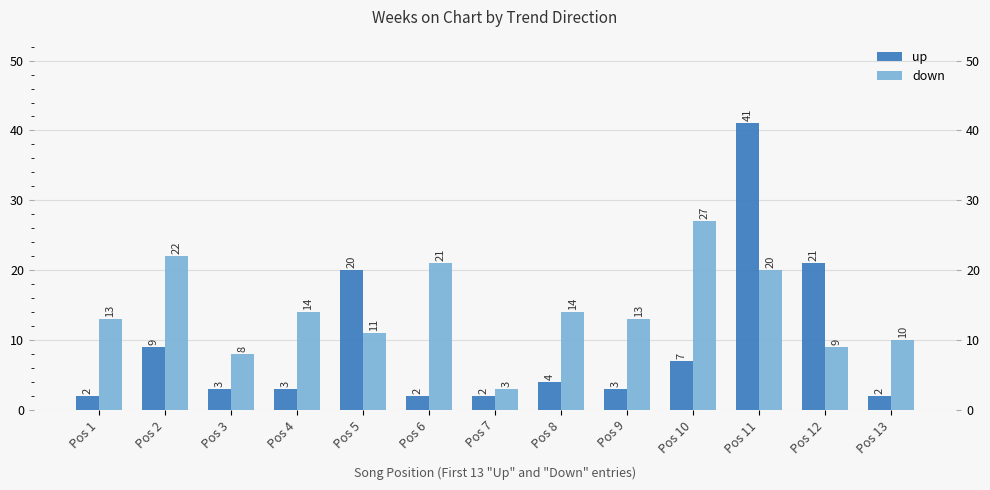

At which label does down first exceed 13?

Pos 2